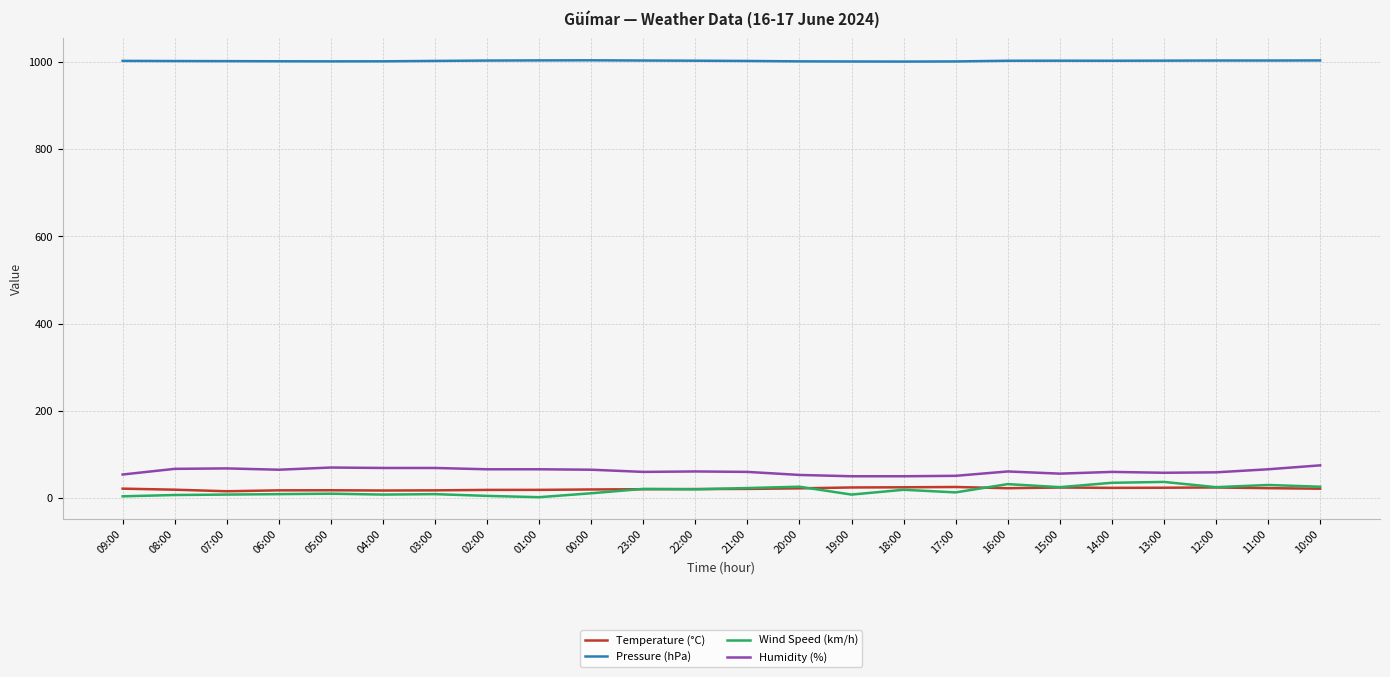

What is the average value of the Temperature (°C) series?

21.1